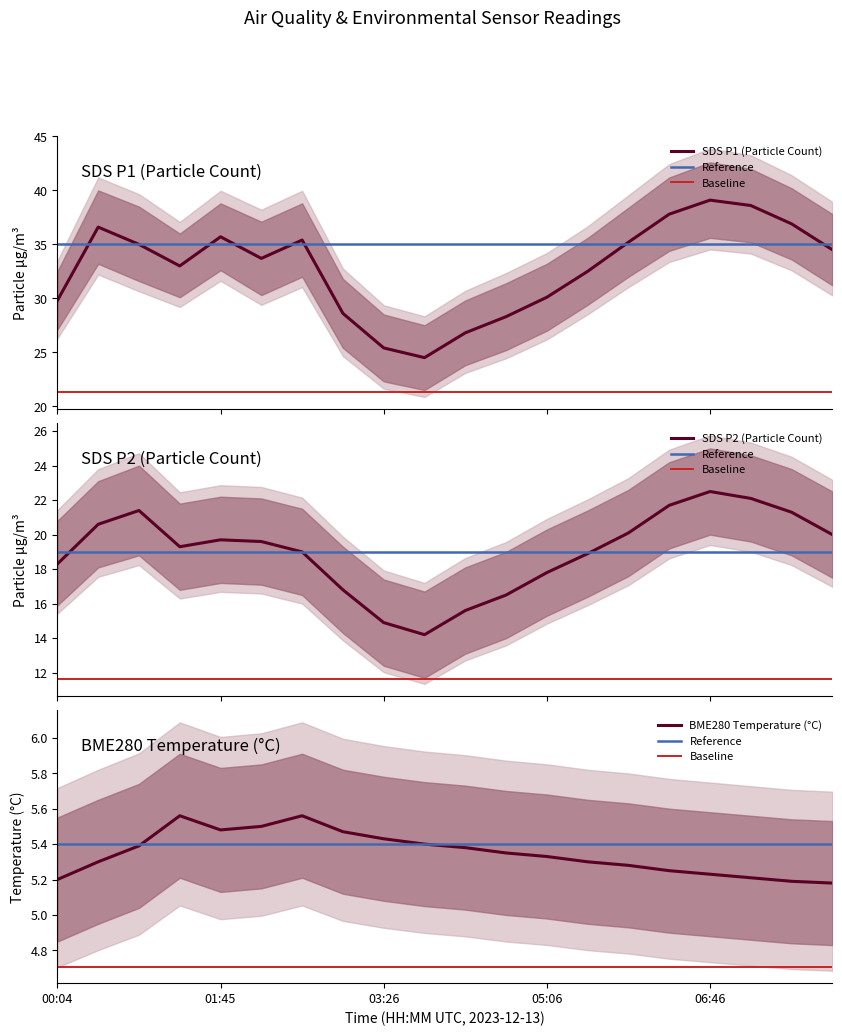

Rank the categories by SDS_P2 value from lowest to highest.

03:51, 03:26, 04:16, 04:41, 03:01, 05:06, 00:04, 05:31, 02:36, 01:19, 02:10, 01:45, 08:01, 05:56, 00:29, 07:36, 00:54, 06:21, 07:11, 06:46